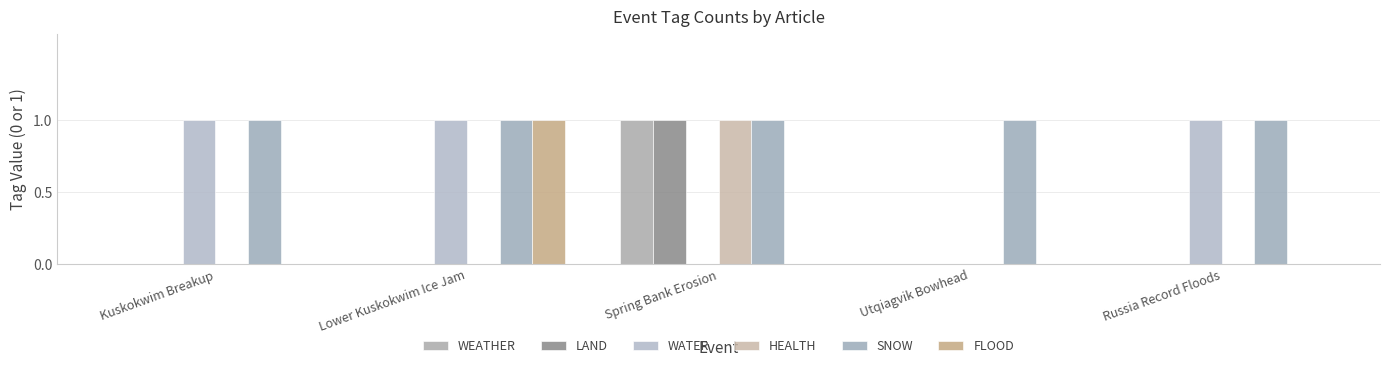

At which label is LAND closest to 0?

Kuskokwim Breakup